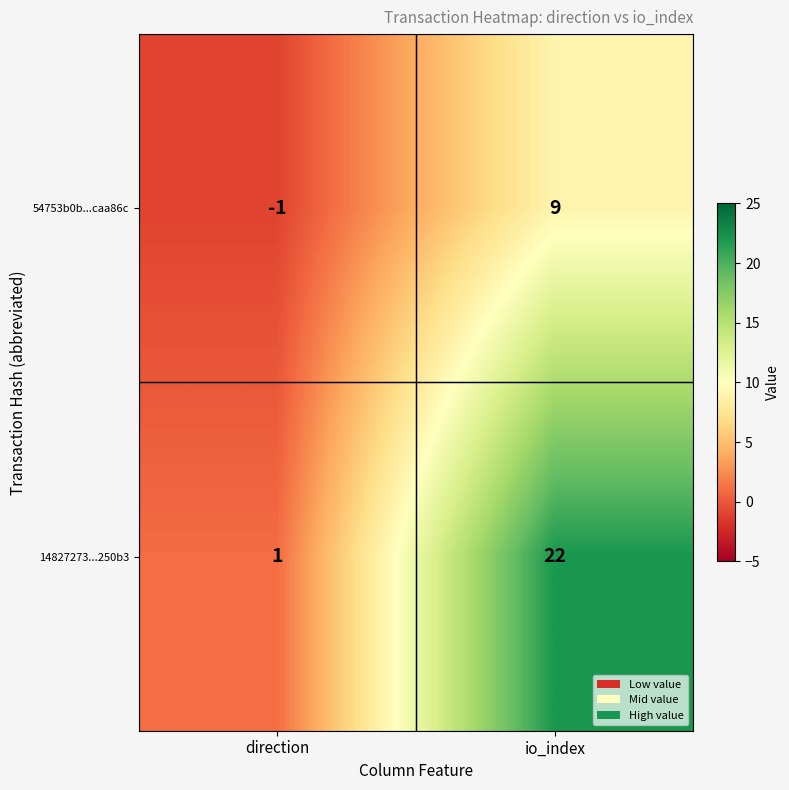

List the series in order of their peak value, lowest first.

54753b0b...caa86c, 14827273...250b3